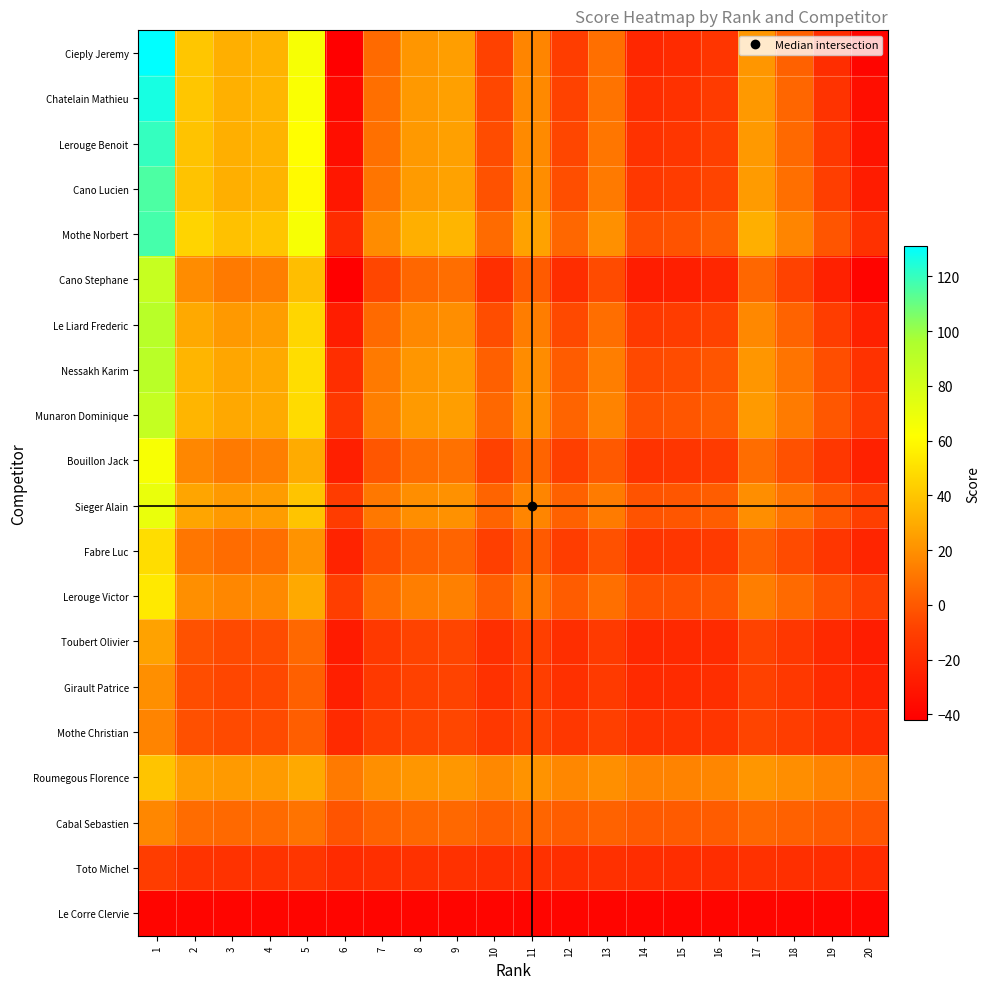

Between 5 and 16, which is larger?

5